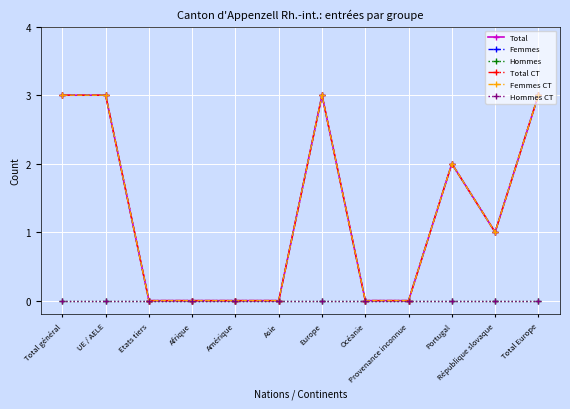

What is the label of the 6th point from the left?

Asie